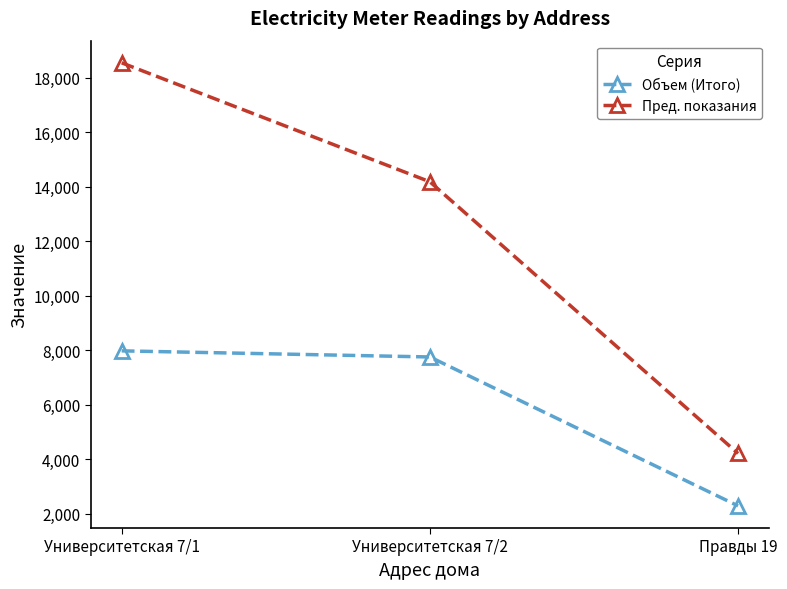

What is the difference between the highest and lowest values at Правды 19?

1924